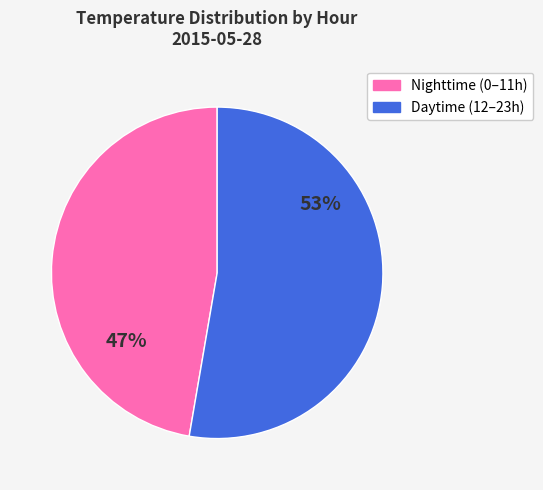

To the nearest percent, what percentage of the pie is Nighttime (0–11h)?

47%